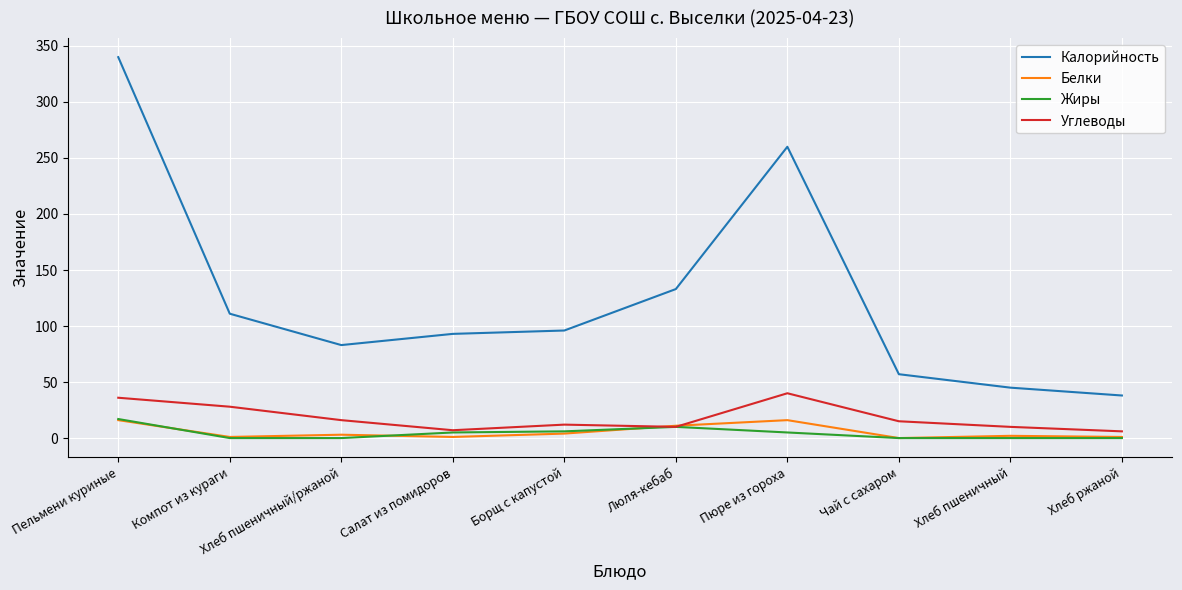

Between which two adjacent categories do Белки and Углеводы first intersect?

Борщ с капустой and Люля-кебаб